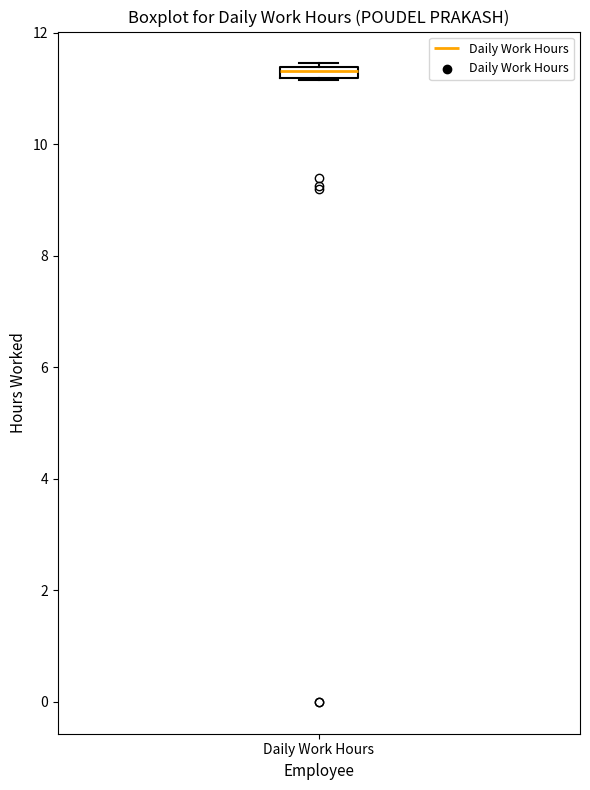

Where is the upper edge of the box for Daily Work Hours on the y-axis? The values are not printed on the chart, so give them approximately, as read against the axis.

11.4